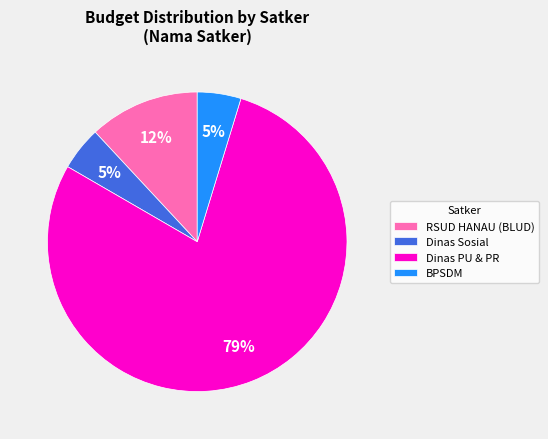

True or false: BPSDM accounts for 5% of the total.

True